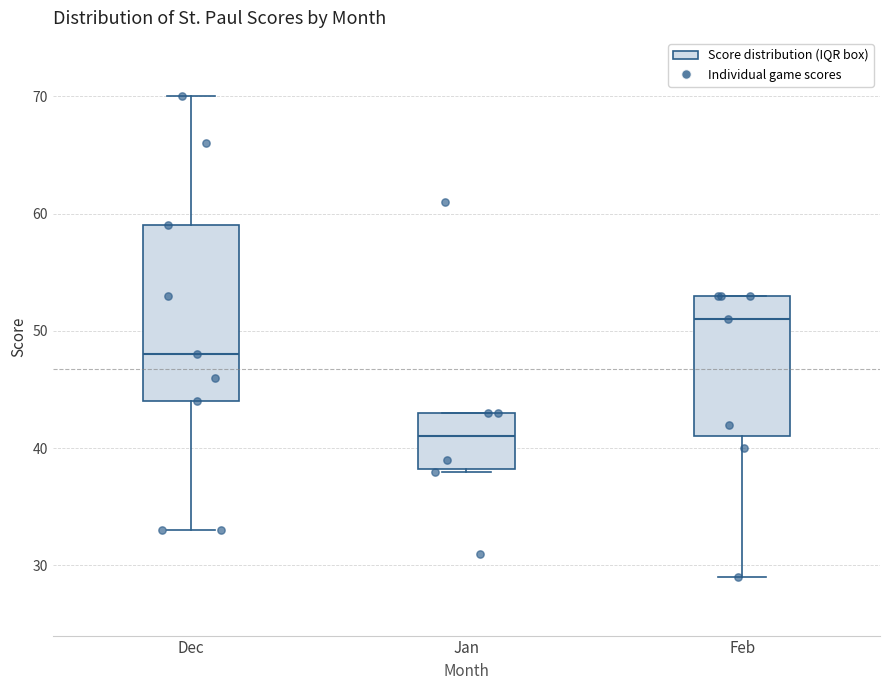

Which box's median line is the lowest?

Jan